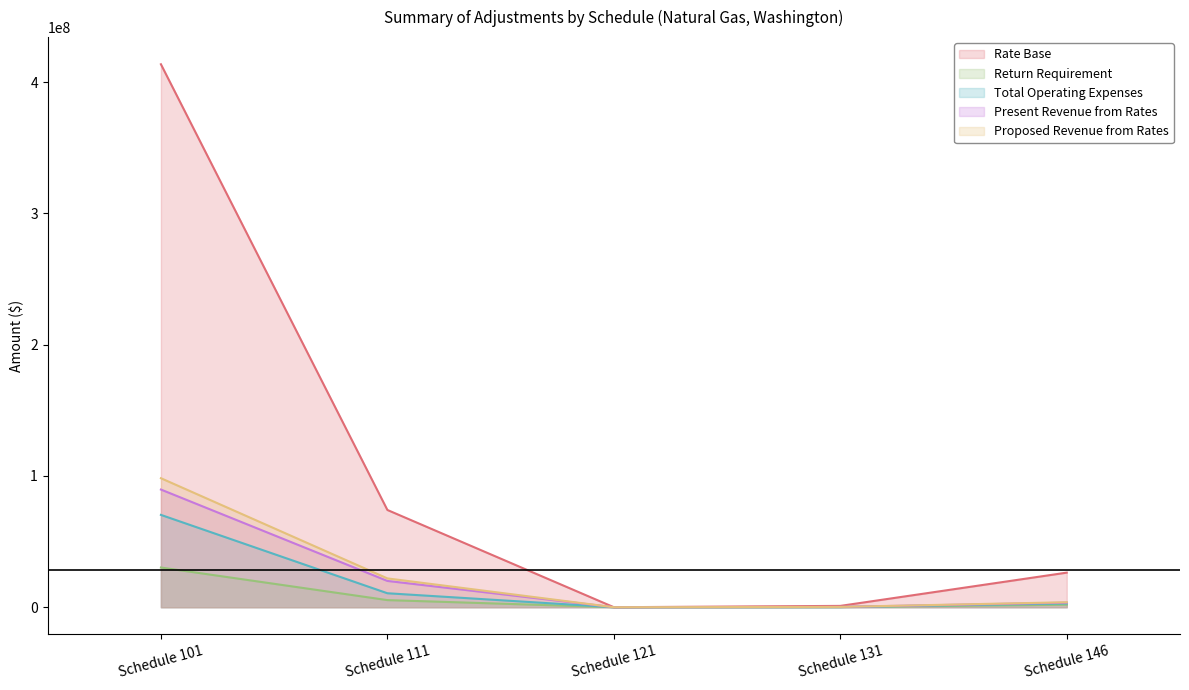

What are all the series names shown in the legend?

Rate Base, Return Requirement, Total Operating Expenses, Present Revenue from Rates, Proposed Revenue from Rates